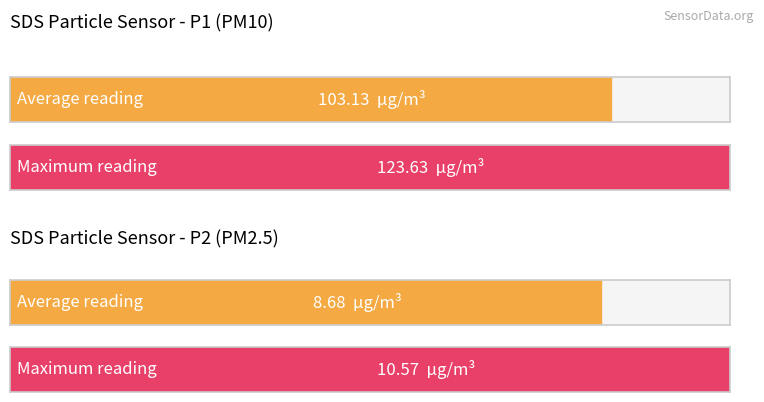

Rank the series by their average value, from lowest to highest.

SDS_P2, SDS_P1